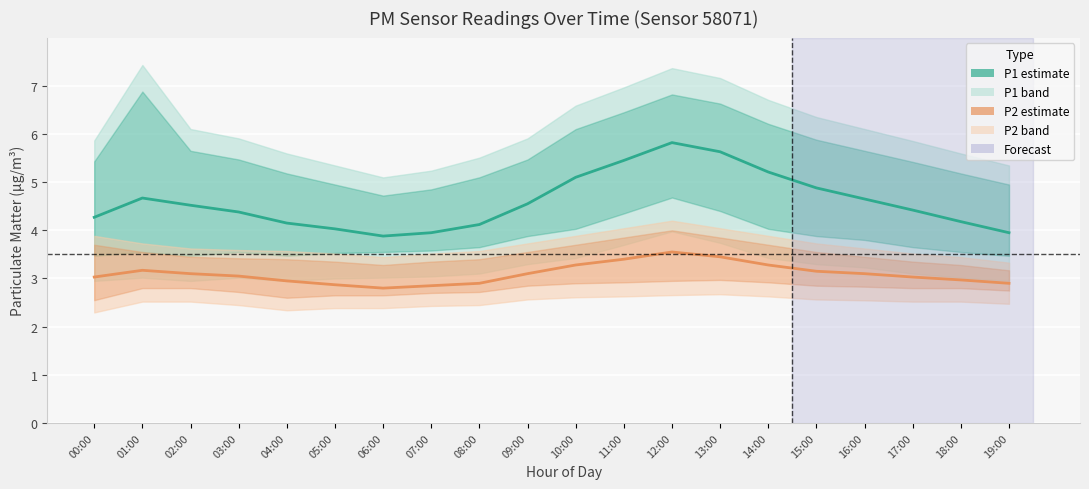

The value of P1 (PM10 estimate) at 08:00 is 1.5. True or false?

False